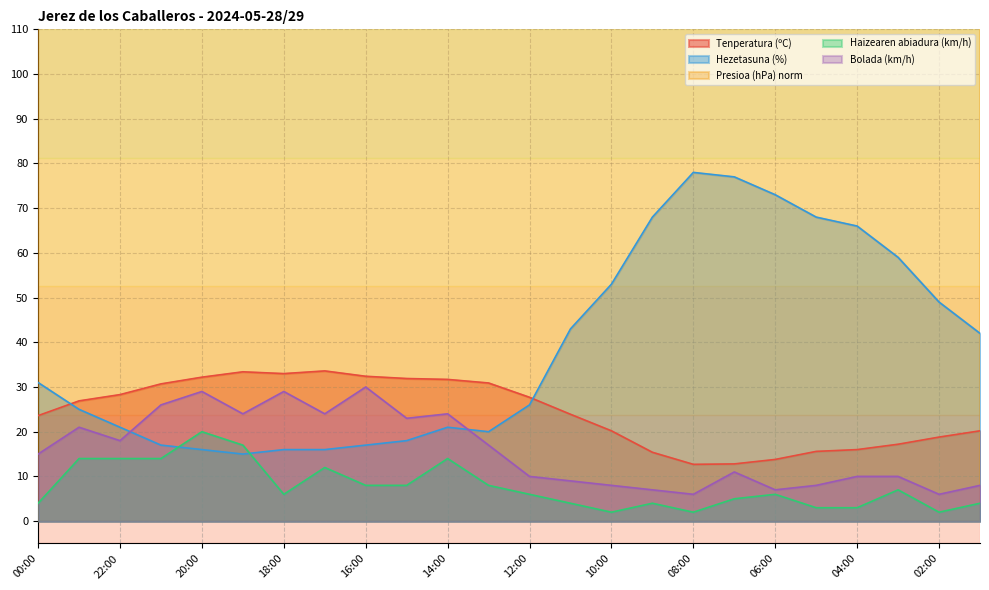

What are all the series names shown in the legend?

Tenperatura (ºC), Hezetasuna (%), Presioa (hPa) norm, Haizearen abiadura (km/h), Bolada (km/h)